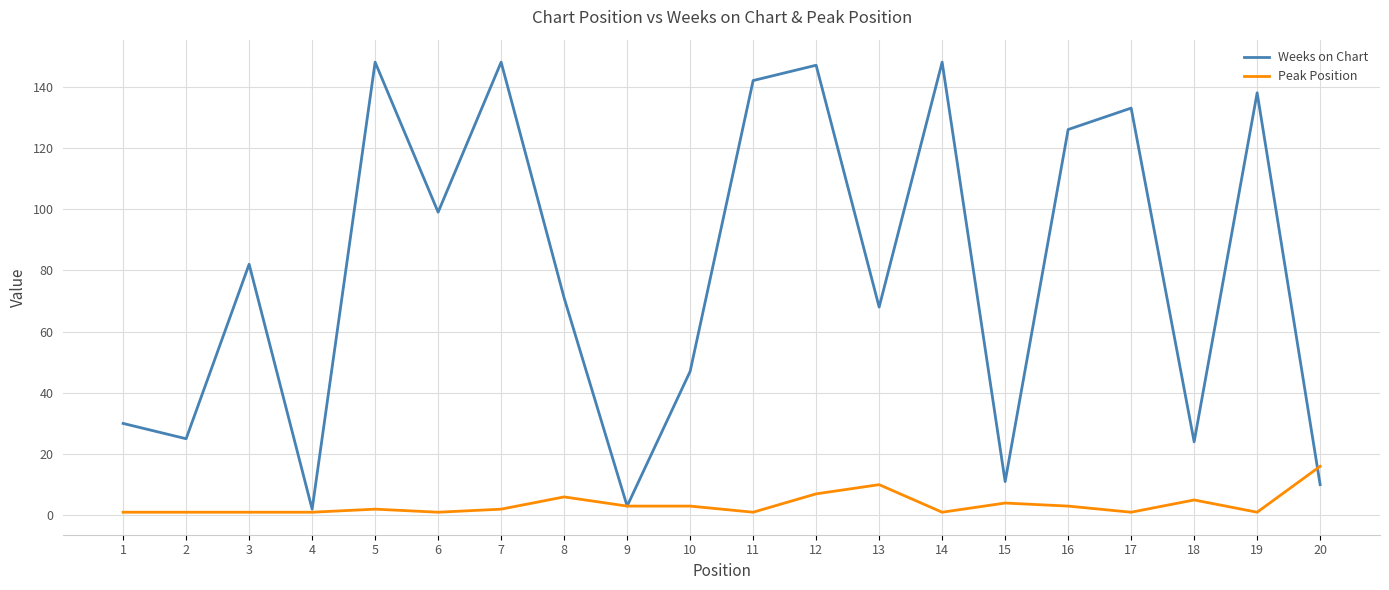

Which series has the largest range (max minus min)?

Weeks on Chart